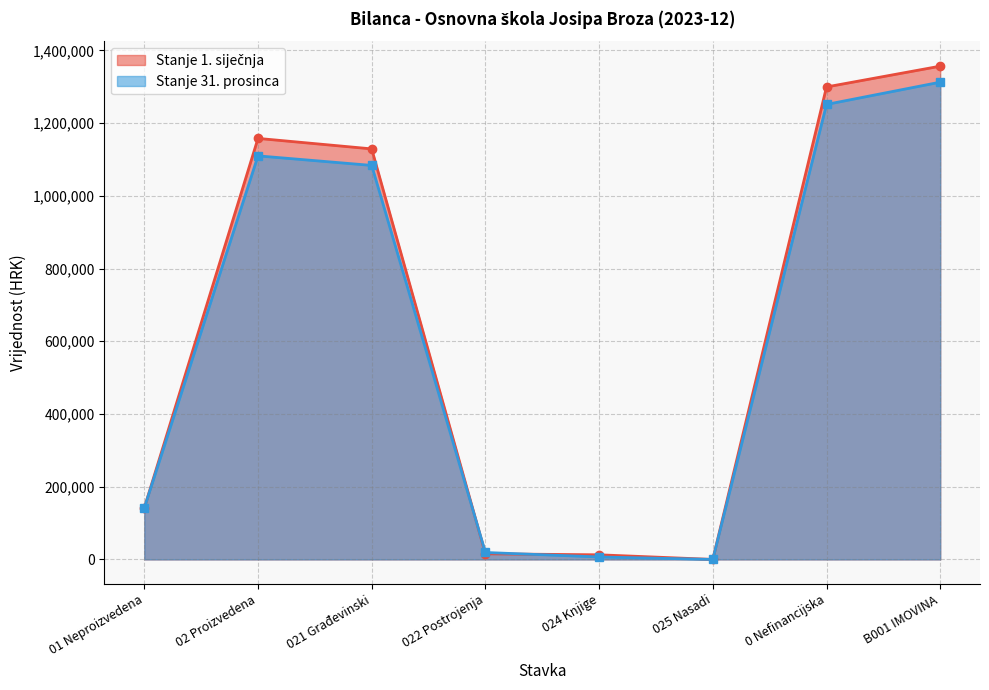

Which series has the largest total across all categories?

Stanje 1. siječnja